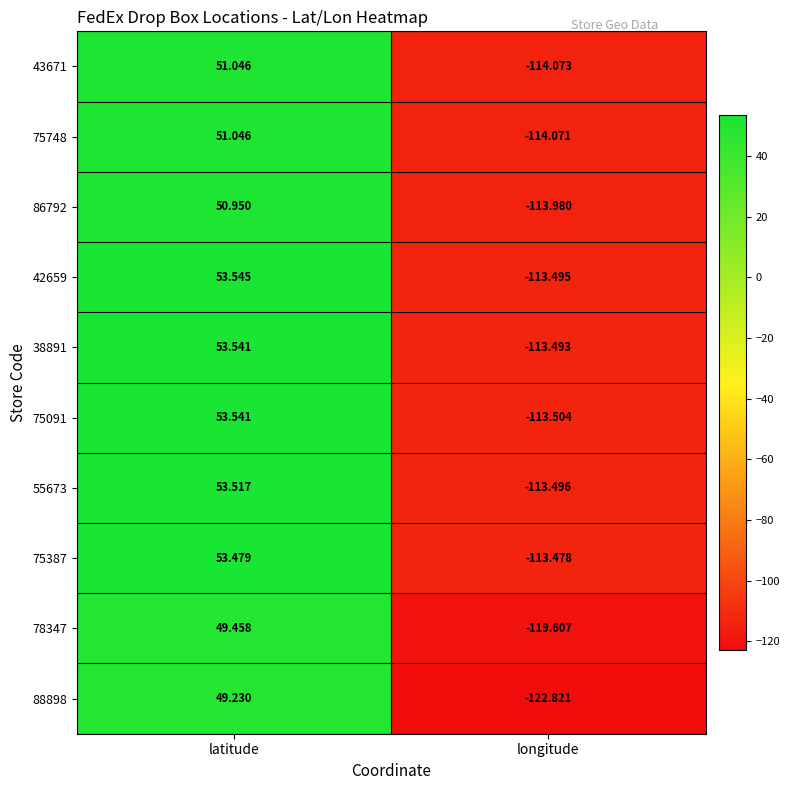

What is the total value across all series at longitude?

-1152.0